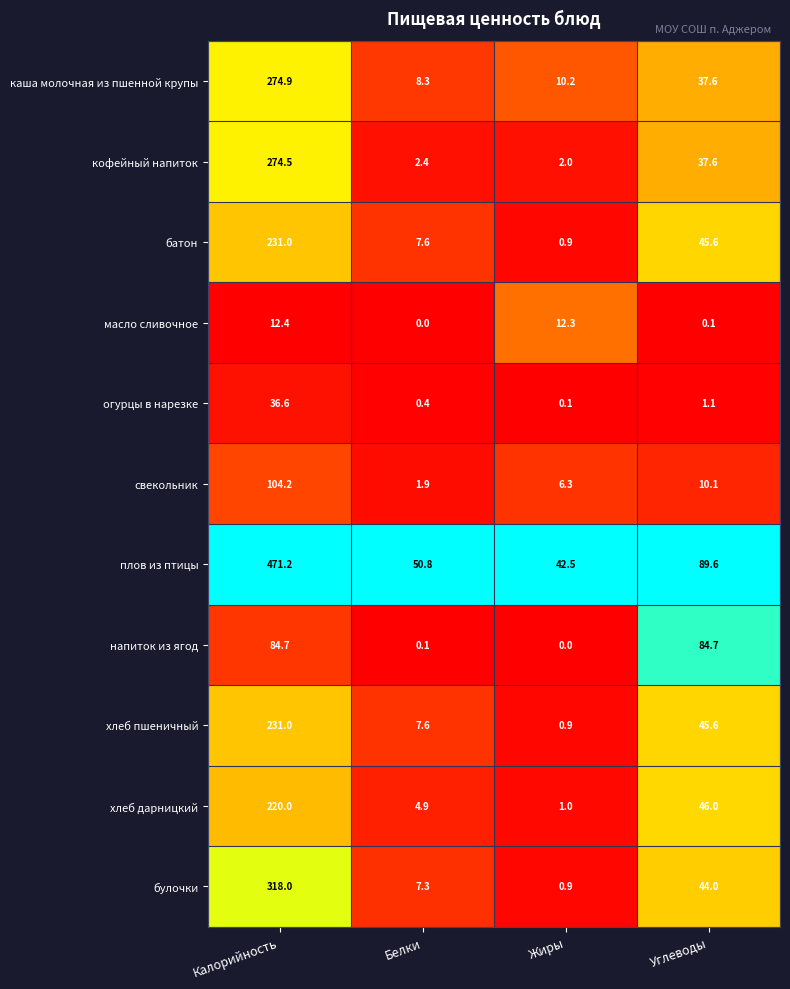

What is the difference between the second highest and second lowest values in the масло сливочное series?

12.2